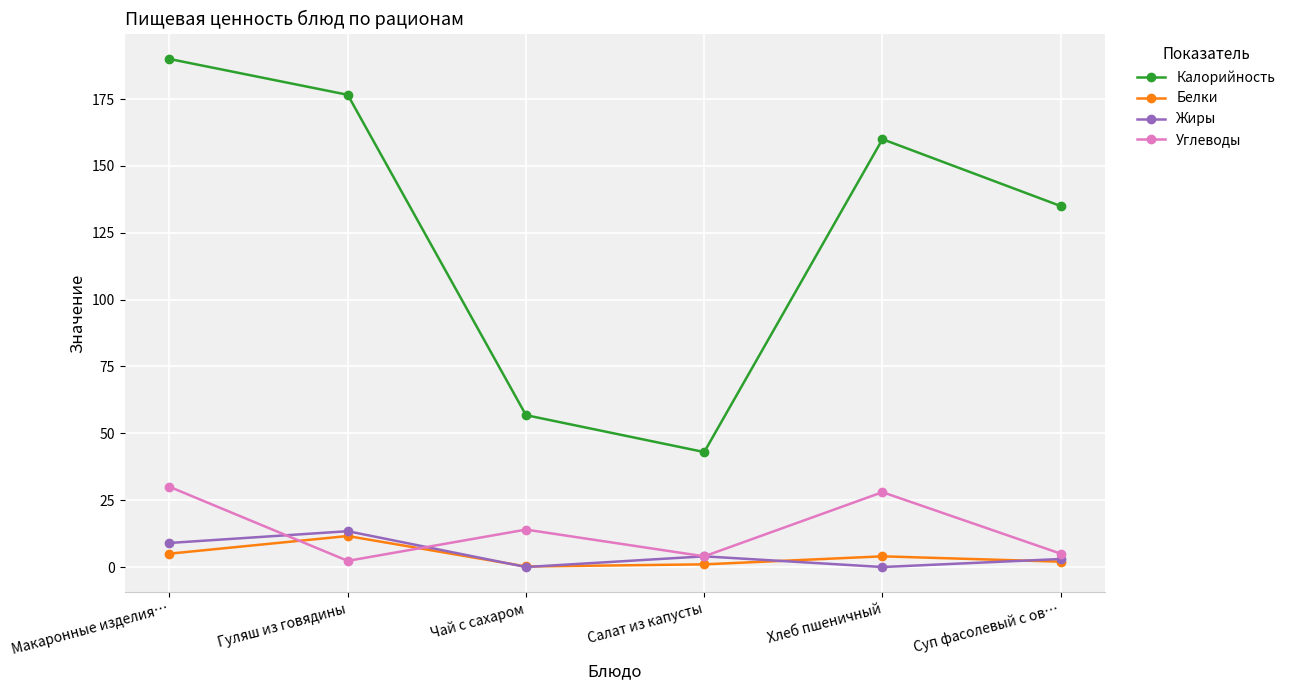

Is it true that Белки equals 11.6 at Гуляш из говядины?

True